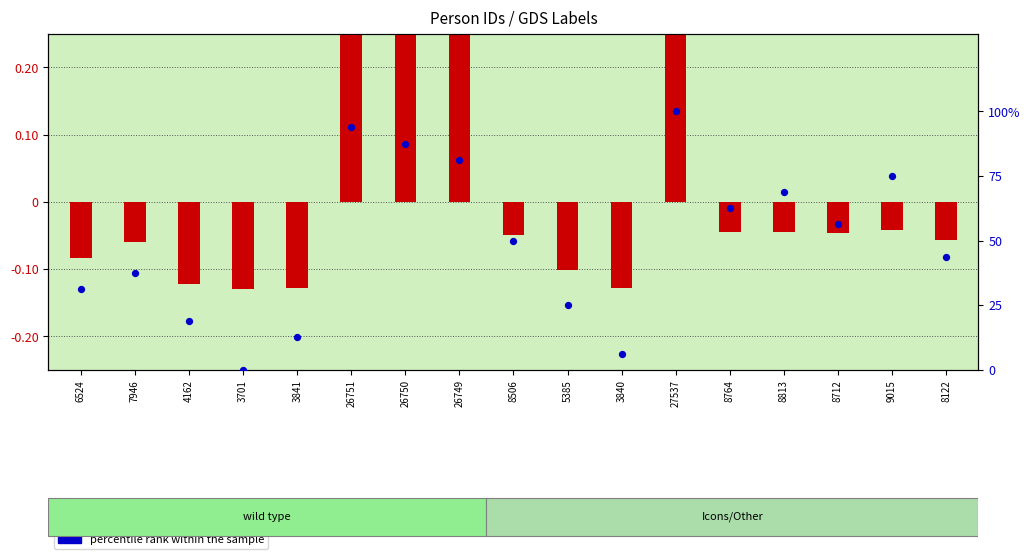

At which category is the sum across all series the highest?

27537